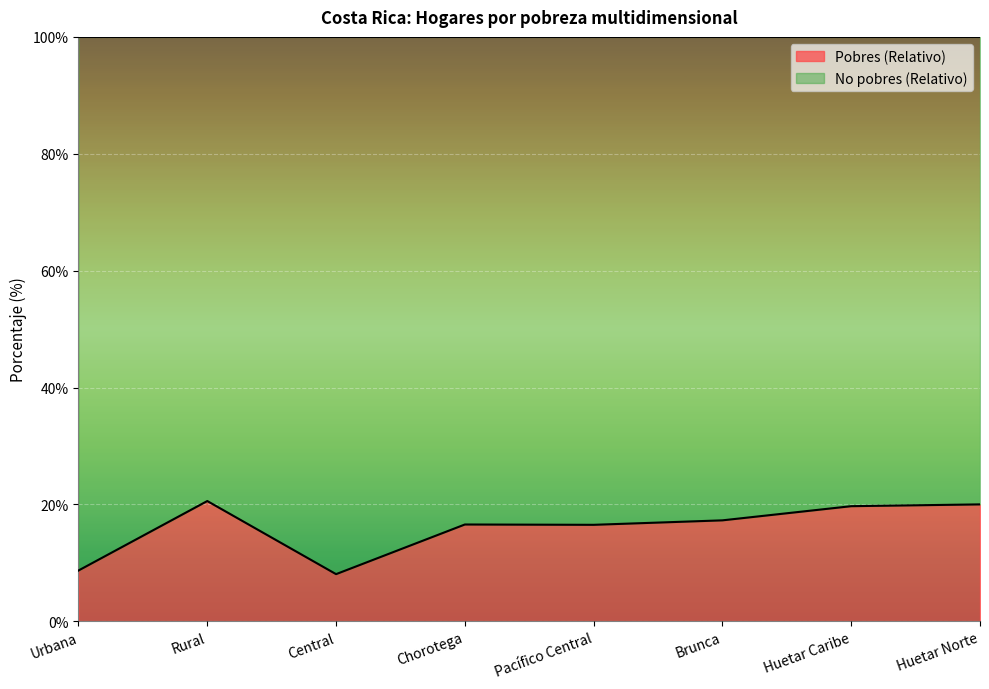

Reading left to right, extract all data points from this chart.

Urbana=8.7	Rural=20.6	Central=8.1	Chorotega=16.6	Pacífico Central=16.5	Brunca=17.3	Huetar Caribe=19.7	Huetar Norte=20.0